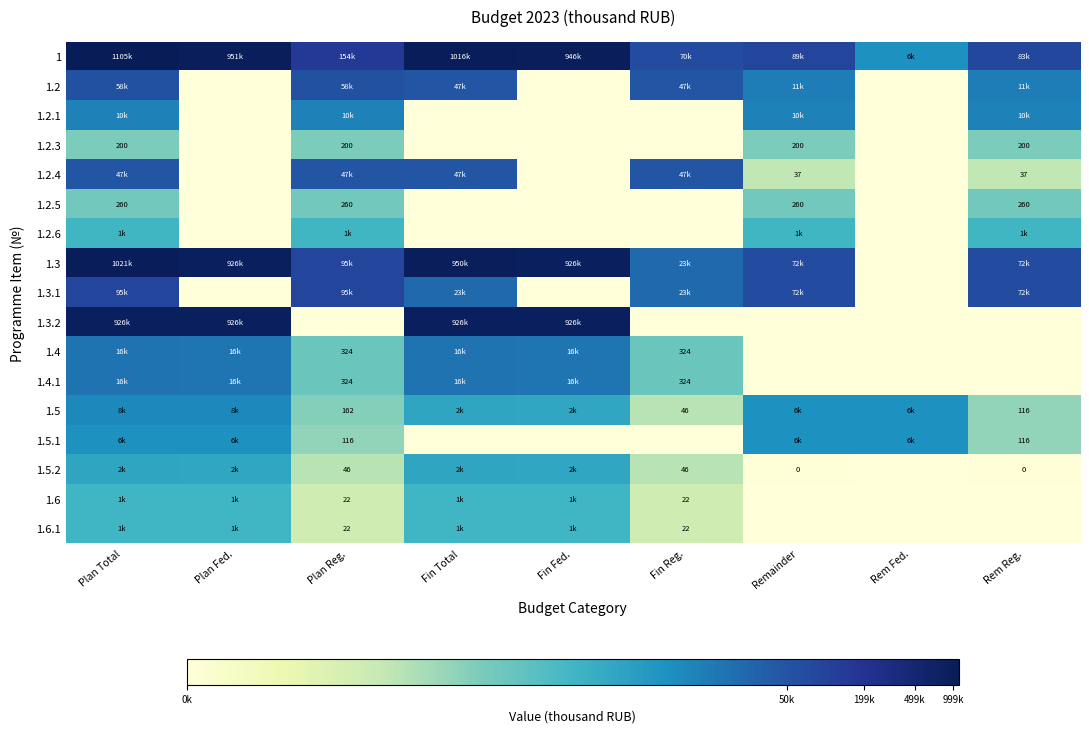

Is the value of 1.4.1 at Plan Reg. greater than the value of 1.5 at Plan Reg.?

Yes